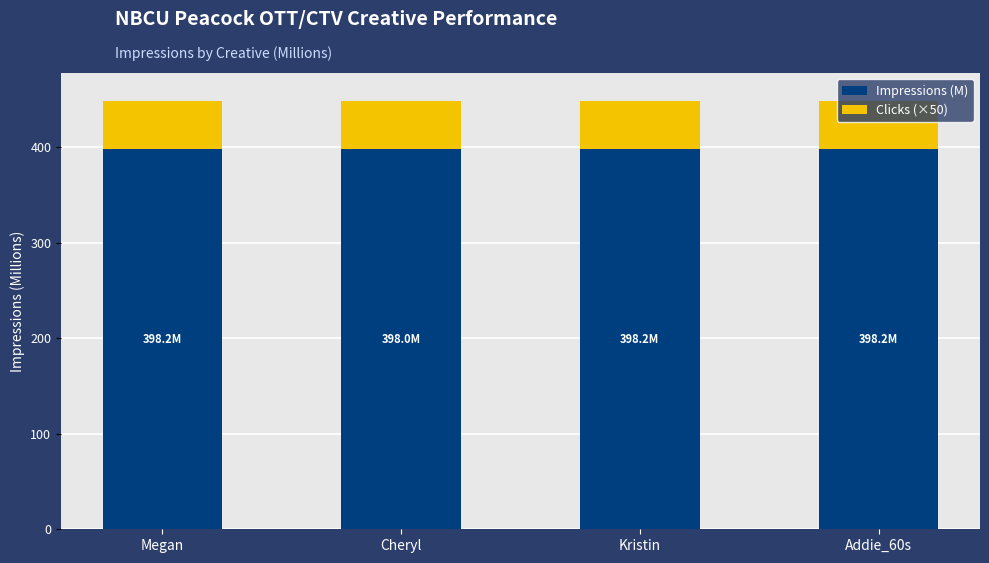

The value of Impressions (M) at Megan is 398.2. True or false?

True